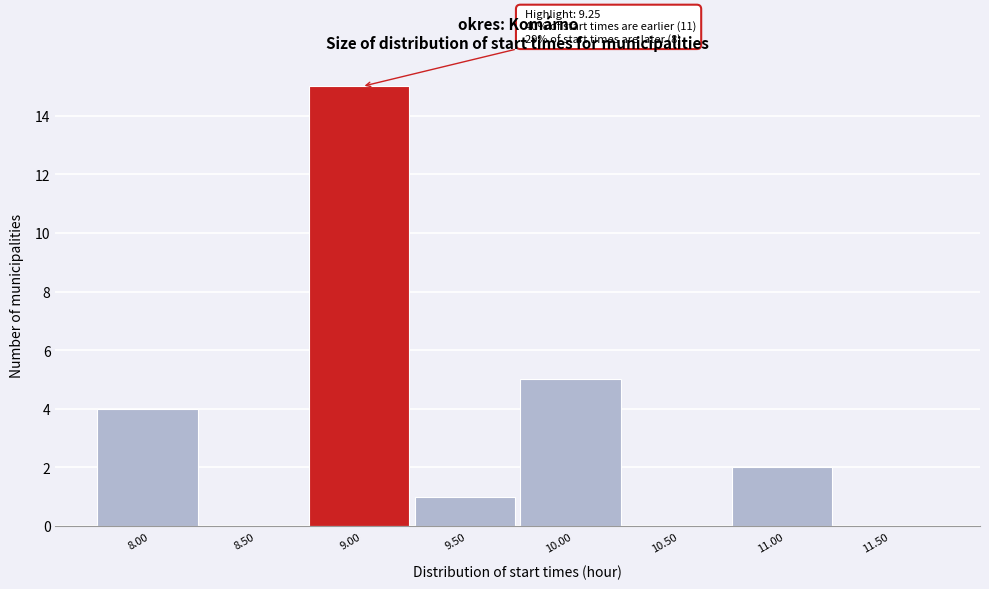

Reading left to right, list all the values displayed in this chart.

8.00=4	8.50=0	9.00=15	9.50=1	10.00=5	10.50=0	11.00=2	11.50=0